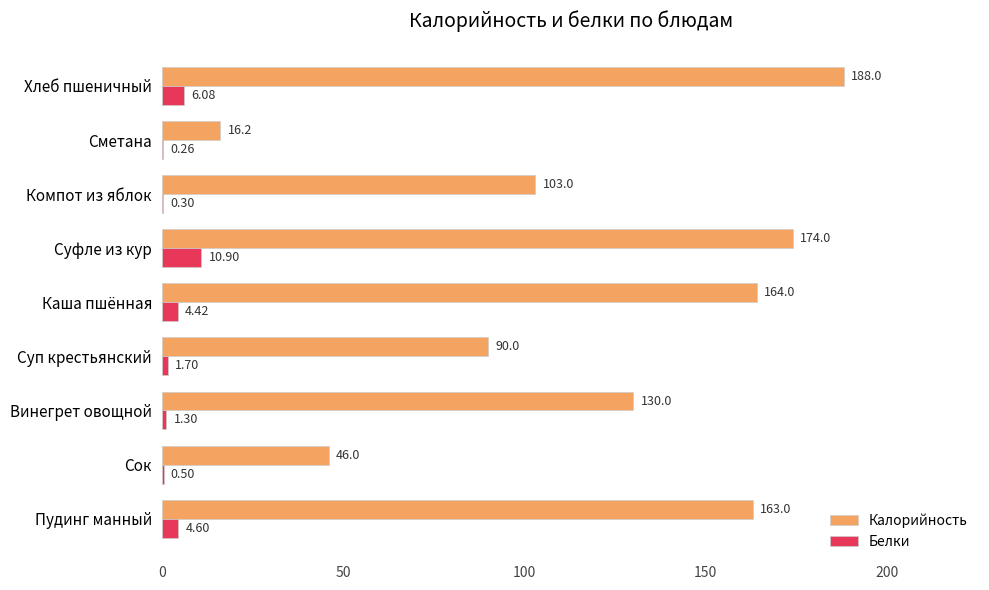

Between Суп крестьянский and Сметана, which series saw the biggest shift?

Калорийность